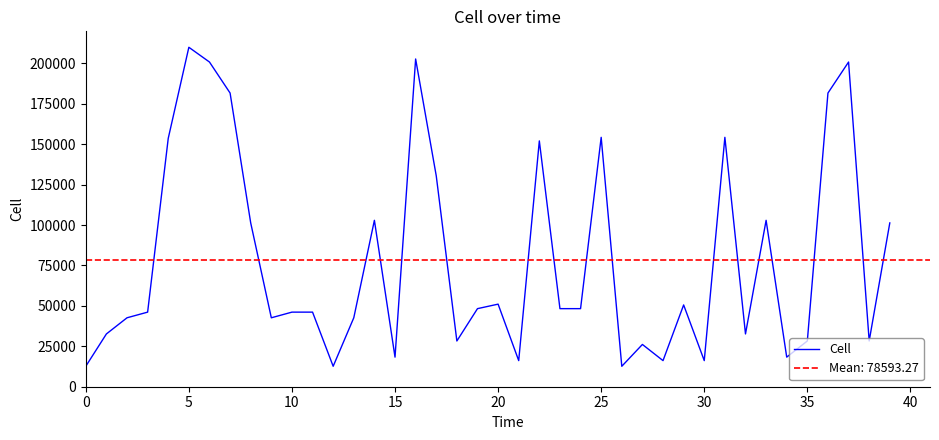

Does the chart display data point markers on the line(s)?

No